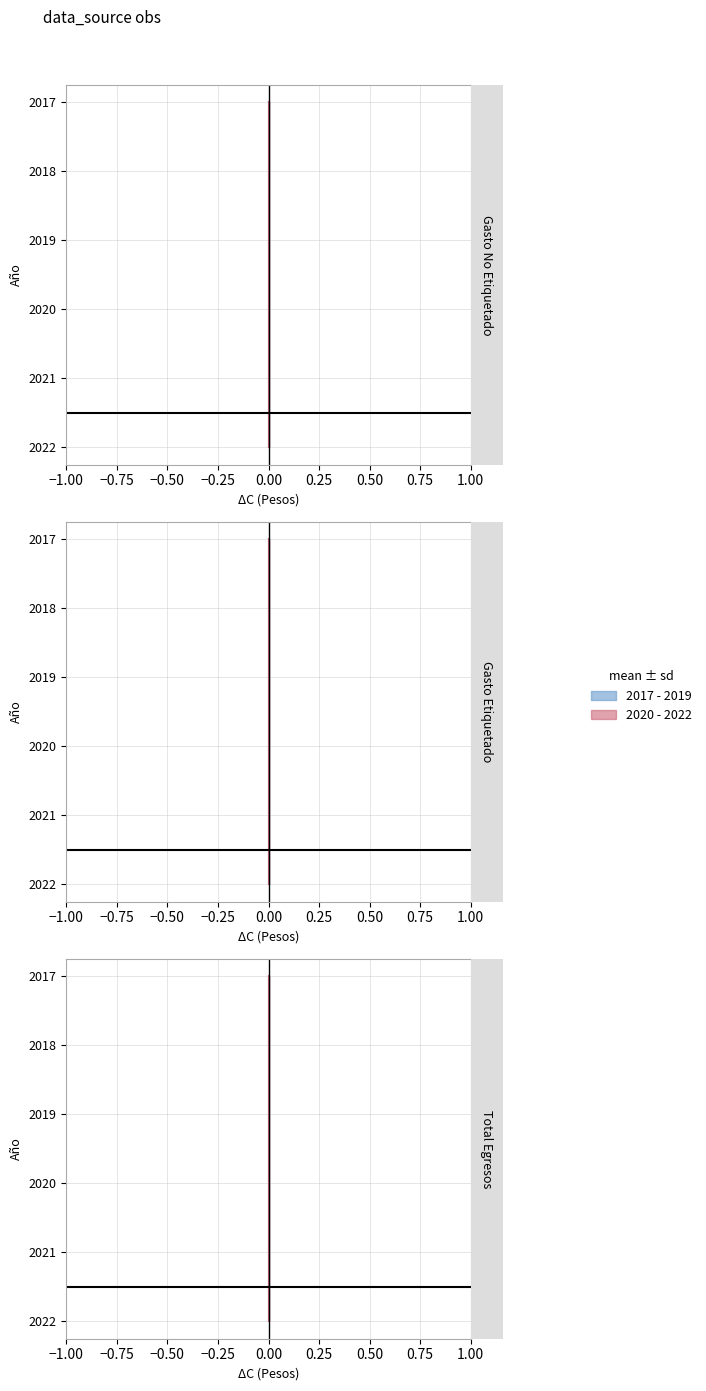

True or false: 2017 - 2019 and 2020 - 2022 intersect in this chart.

False